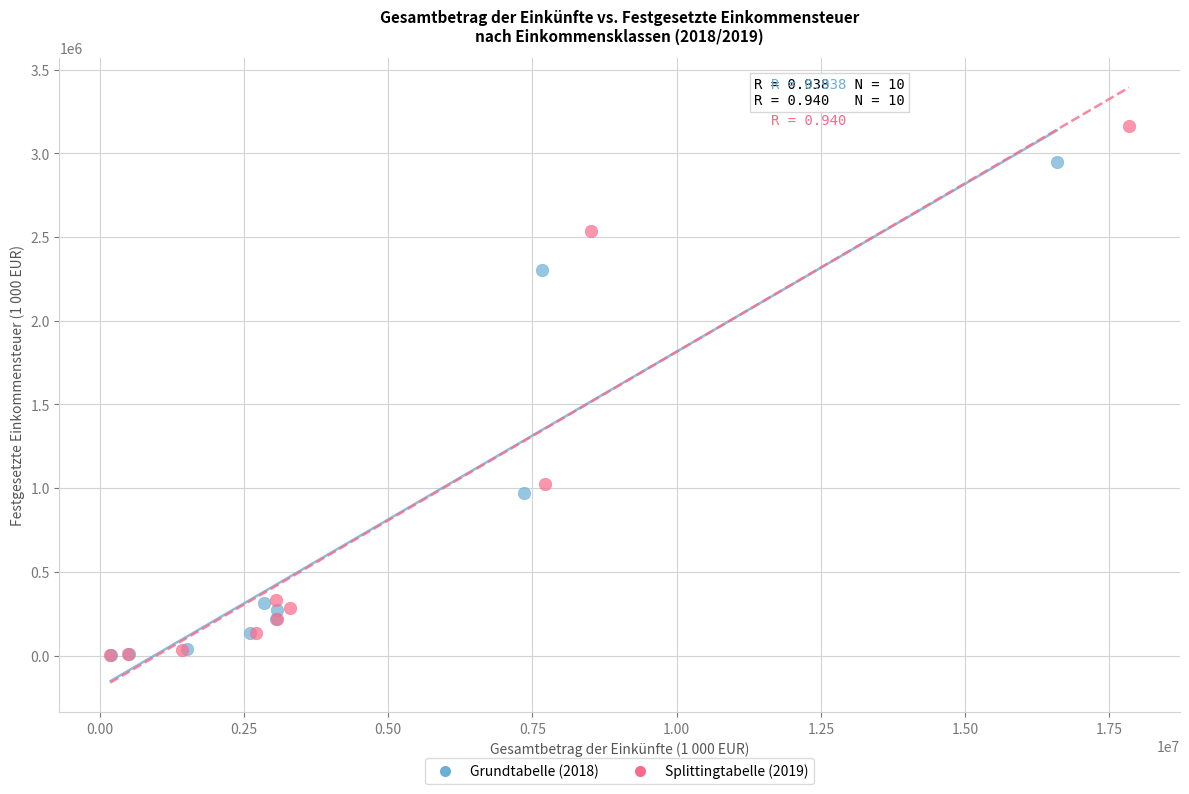

Which series has the largest Y range (max minus min)?

Splittingtabelle (2019)